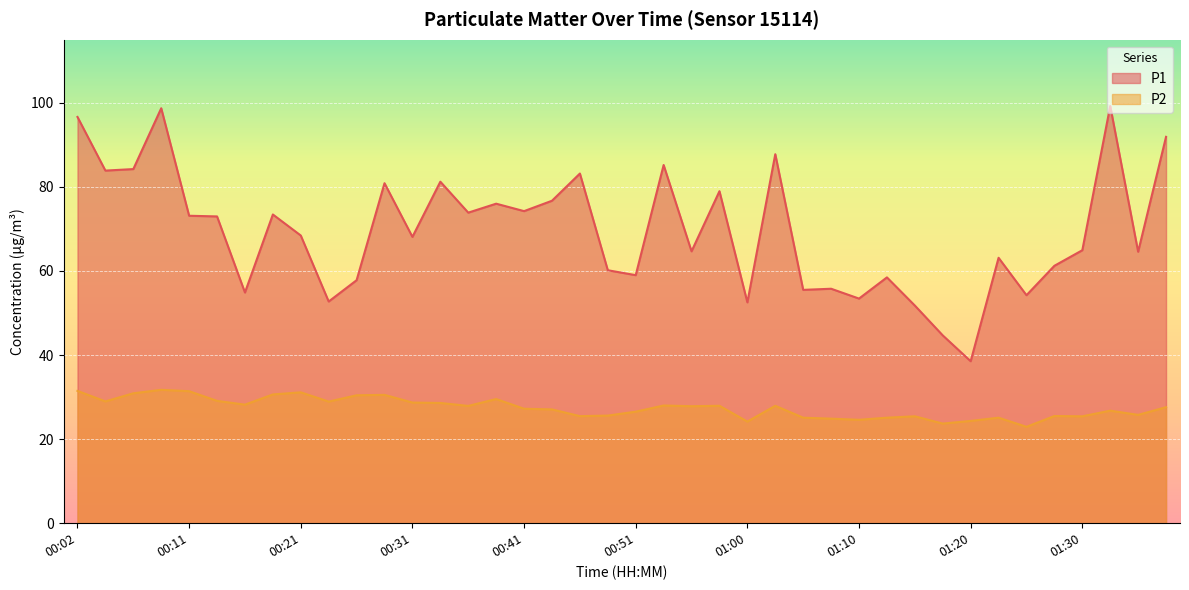

How many values in the P1 series are below 68?

19